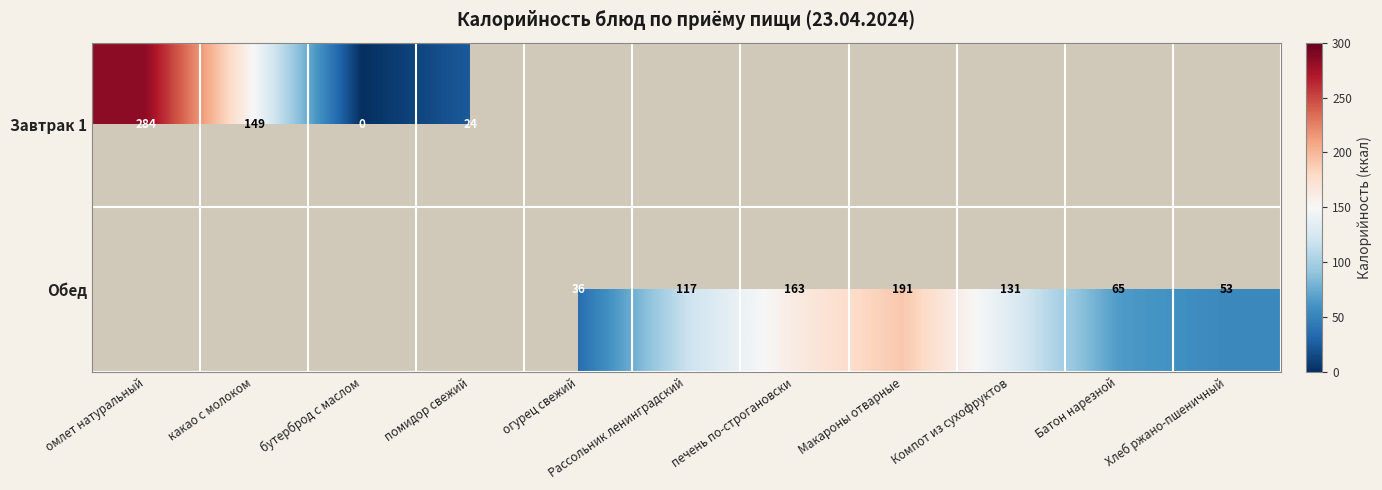

What is the sum of the Обед values at огурец свежий and Хлеб ржано-пшеничный?

89